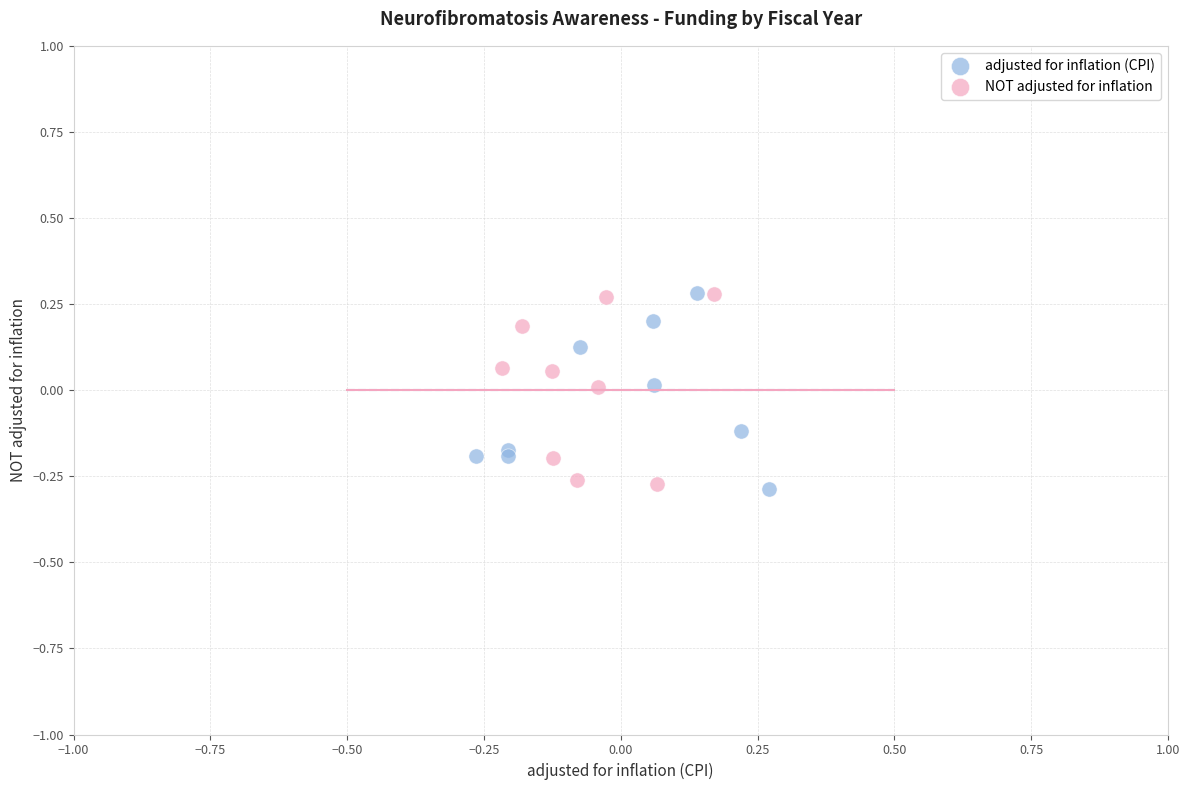

What are all the series names shown in the legend?

adjusted for inflation (CPI), NOT adjusted for inflation